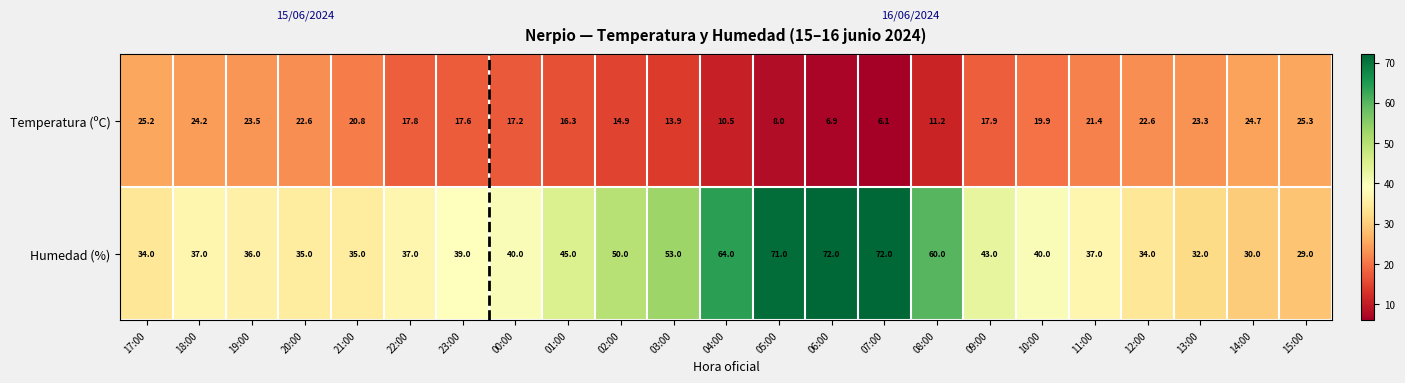

How many categories are shown in the chart?

23